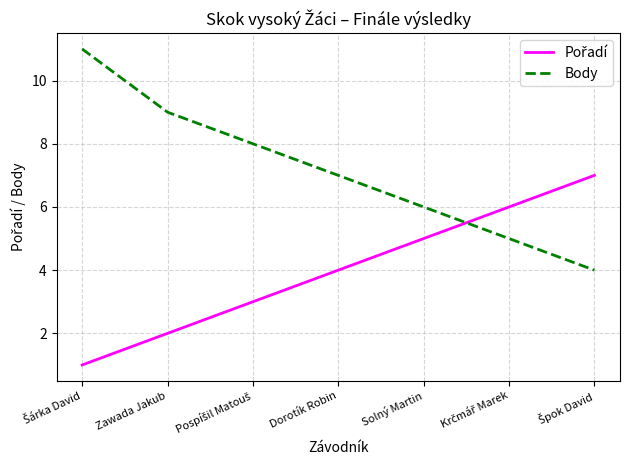

How many distinct data groups are displayed?

2